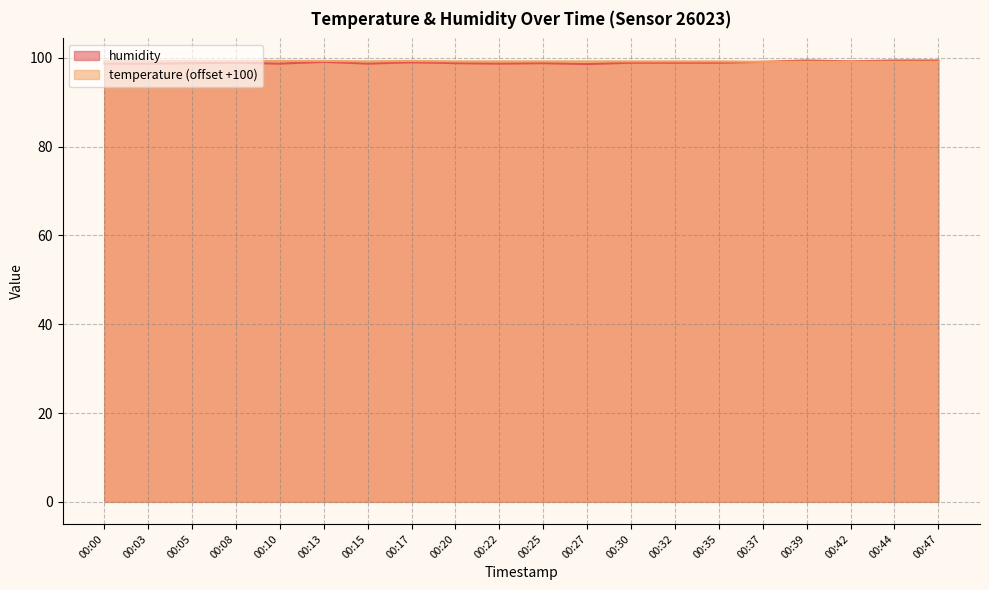

Where is the first local maximum for temperature?

00:17